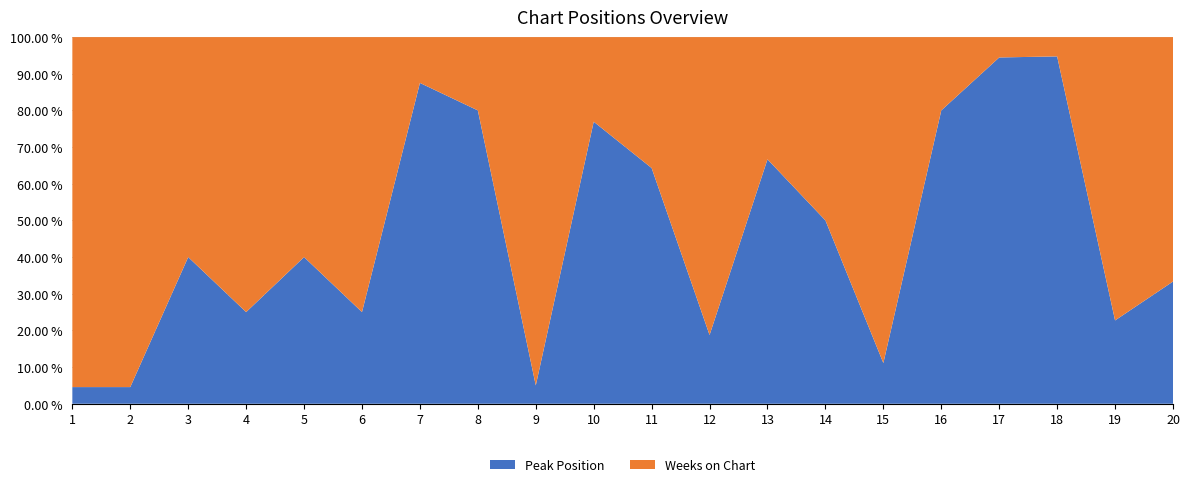

Reading left to right, list all the values displayed in this chart.

Peak Position: 1=1	2=1	3=2	4=1	5=4	6=2	7=7	8=4	9=1	10=10	11=9	12=3	13=6	14=14	15=1	16=16	17=17	18=18	19=5	20=3
Weeks on Chart: 1=21	2=21	3=3	4=3	5=6	6=6	7=1	8=1	9=19	10=3	11=5	12=13	13=3	14=14	15=8	16=4	17=1	18=1	19=17	20=6